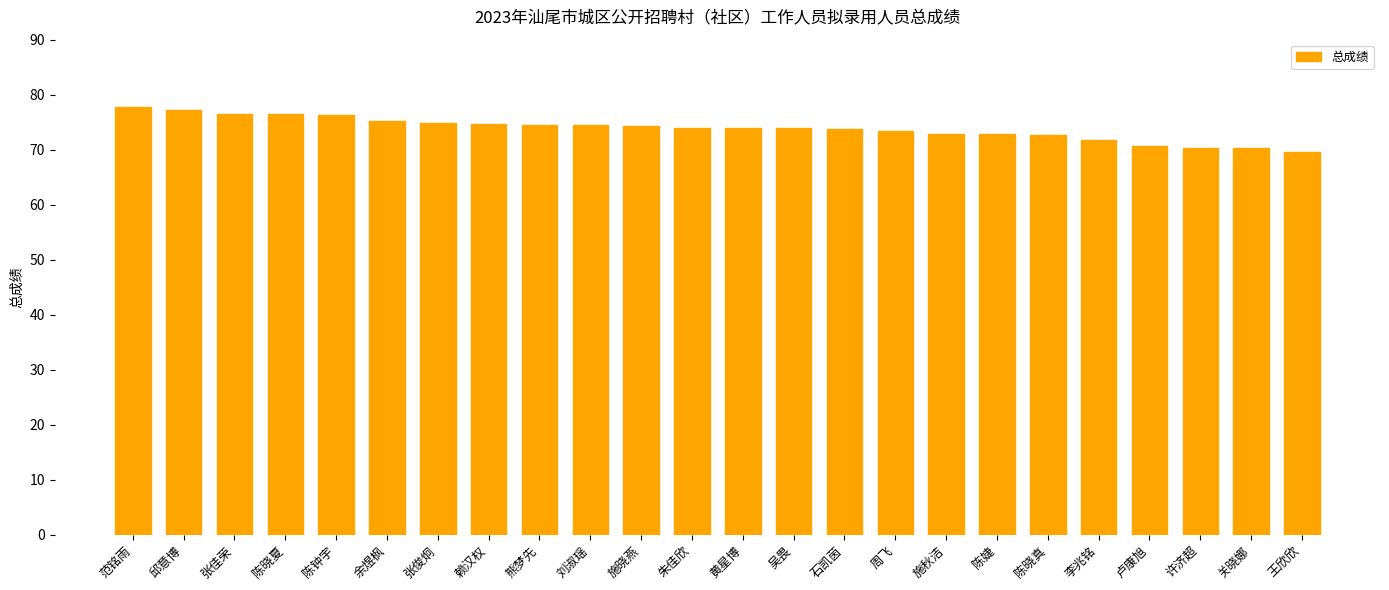

What is the change in value from 陈晓夏 to 李兆铭?

-4.8